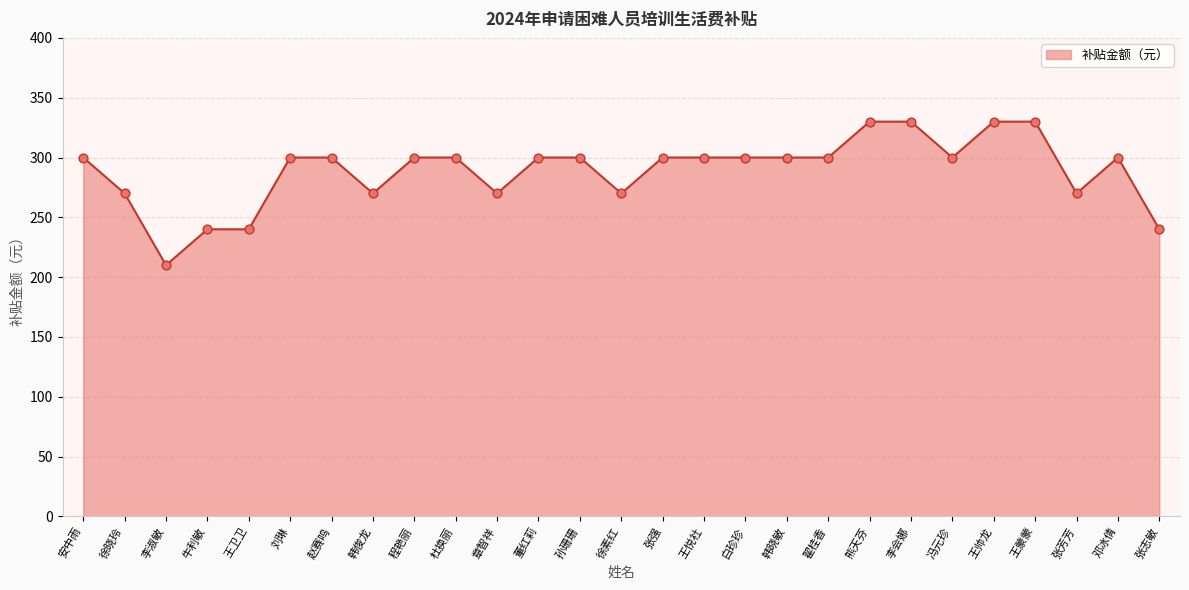

Between 王帅龙 and 徐晓玲, which is larger?

王帅龙